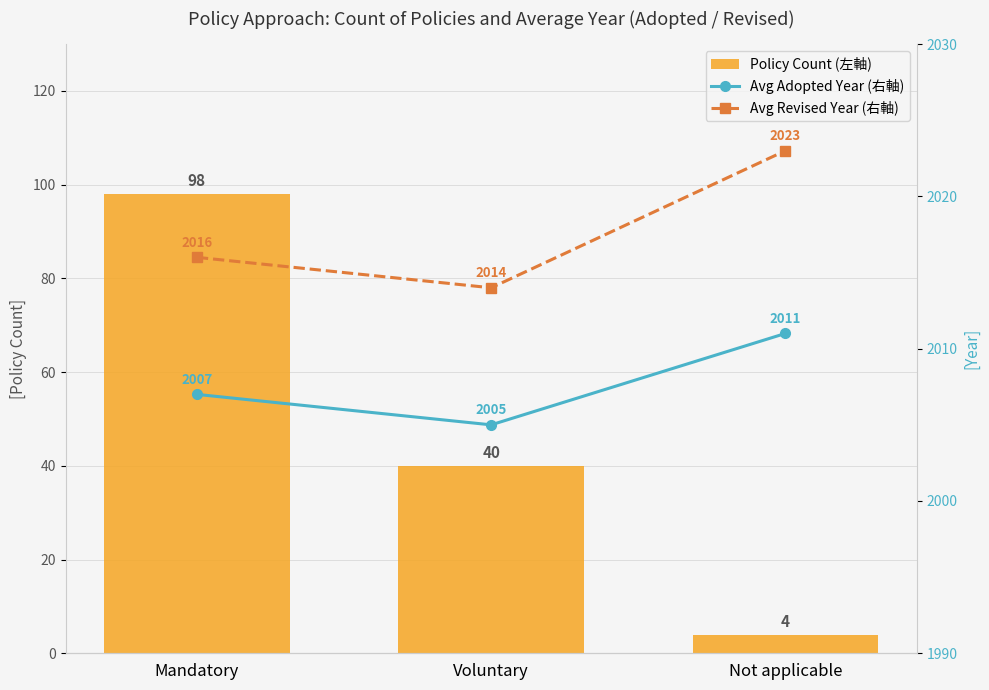

At which category is the sum across all series the highest?

Mandatory